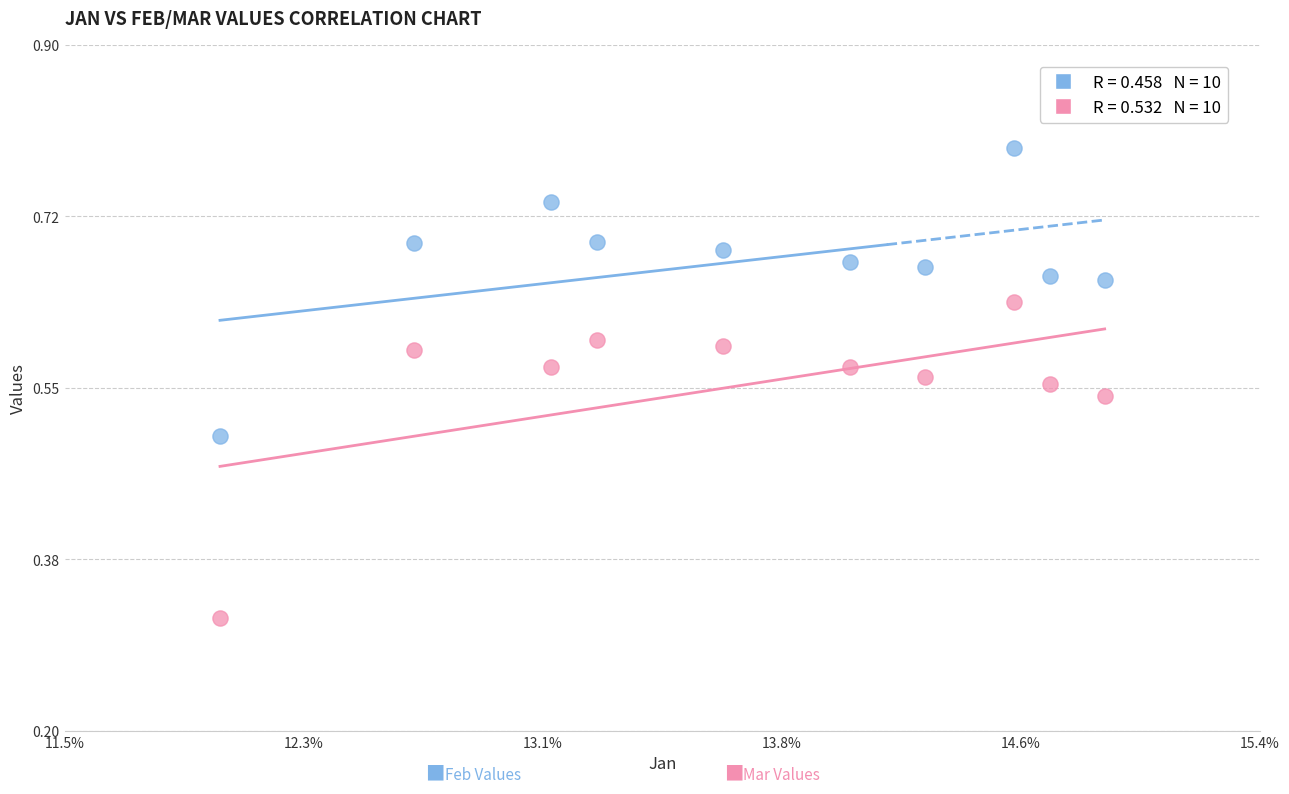

Count the number of points in this scatter plot.

20